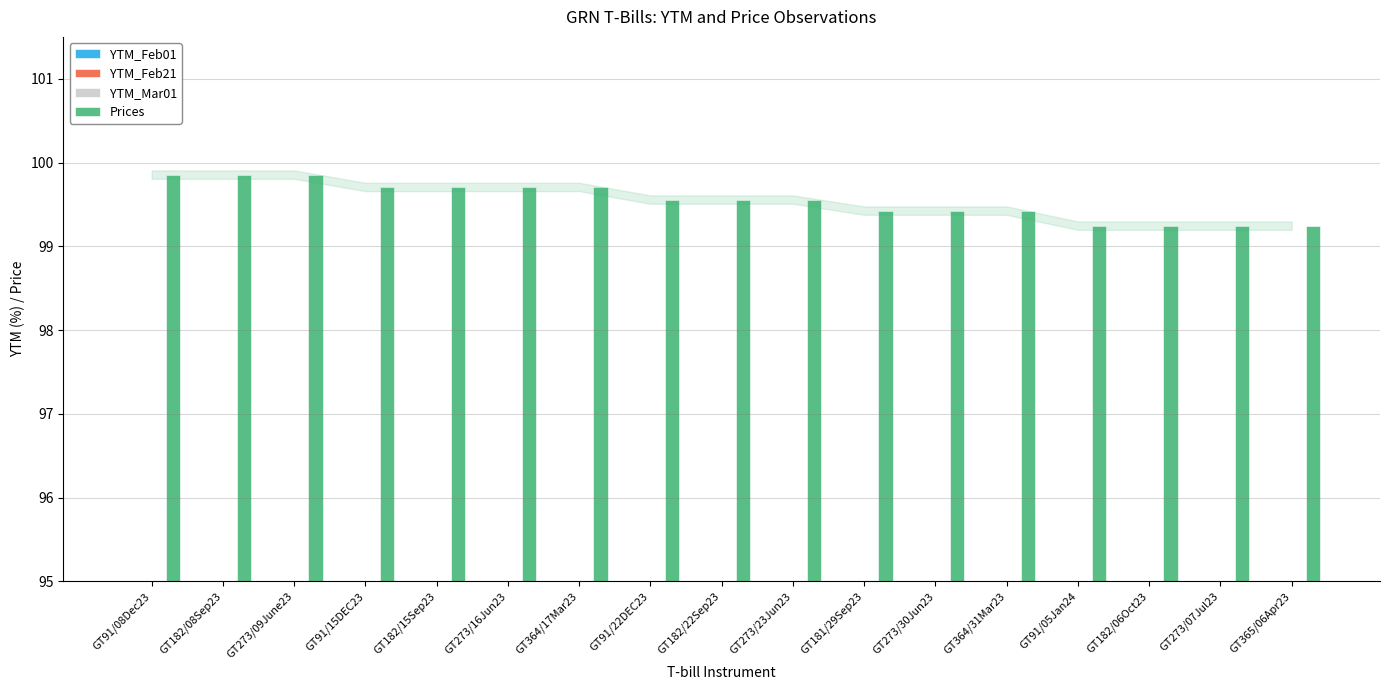

List the labels in order of YTM_Mar01 value, largest first.

GT91/05Jan24, GT182/06Oct23, GT273/07Jul23, GT365/06Apr23, GT181/29Sep23, GT273/30Jun23, GT364/31Mar23, GT91/22DEC23, GT182/22Sep23, GT273/23Jun23, GT91/15DEC23, GT182/15Sep23, GT273/16Jun23, GT364/17Mar23, GT91/08Dec23, GT182/08Sep23, GT273/09June23